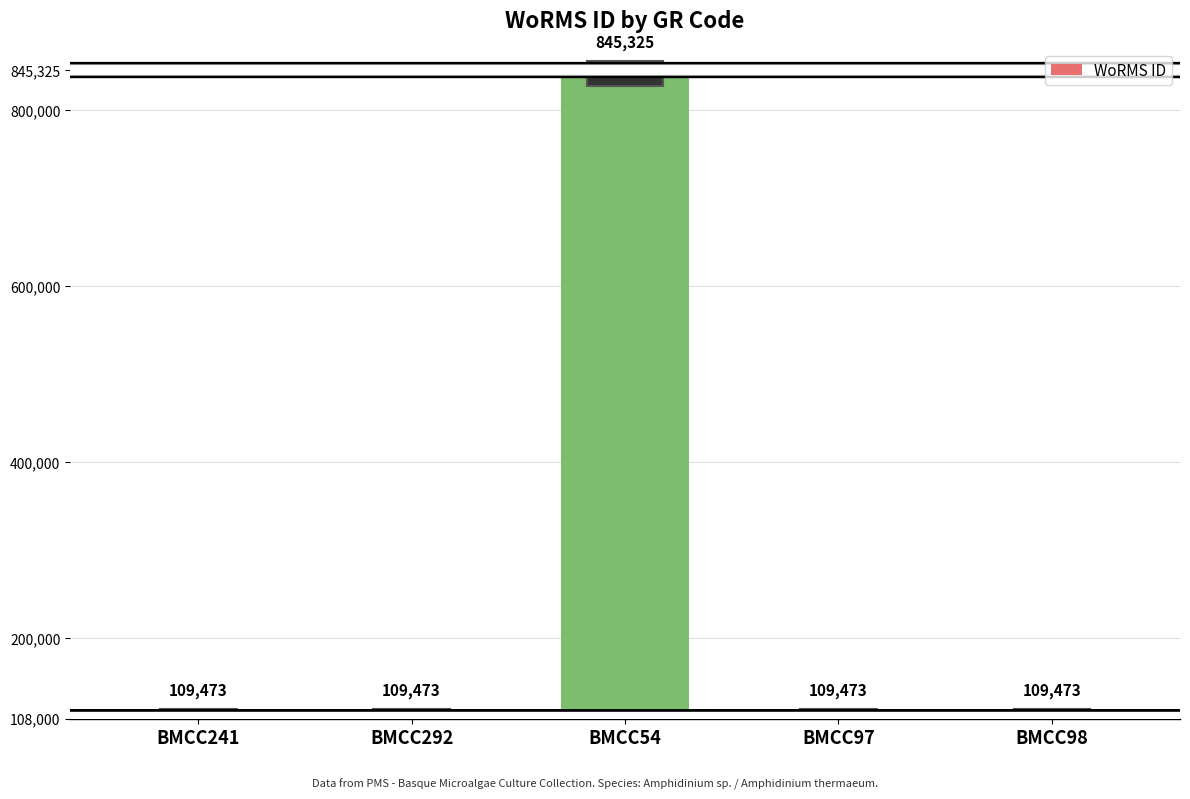

Reading left to right, transcribe all the data shown in this chart.

109473	109473	845325	109473	109473